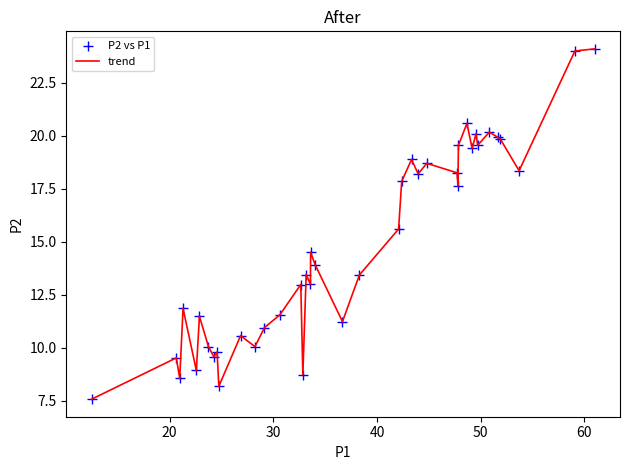

What is the difference between the maximum and minimum values?

16.5